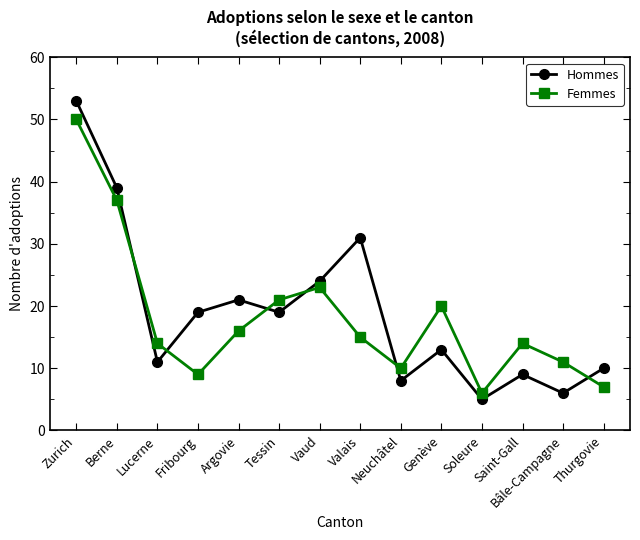

Which series has the largest total across all categories?

Hommes